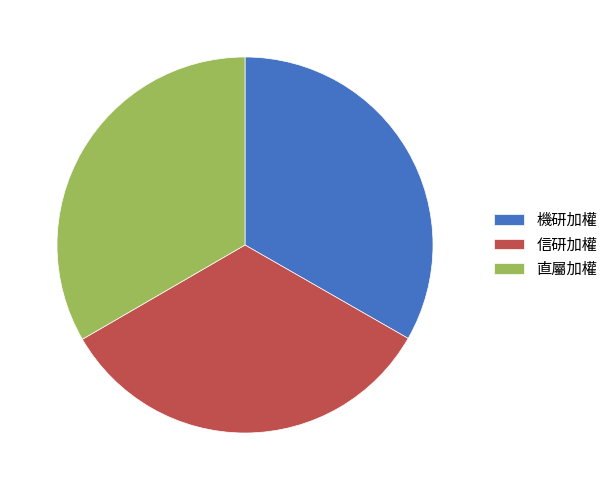

Does 直屬加權 represent more than half of the total?

No